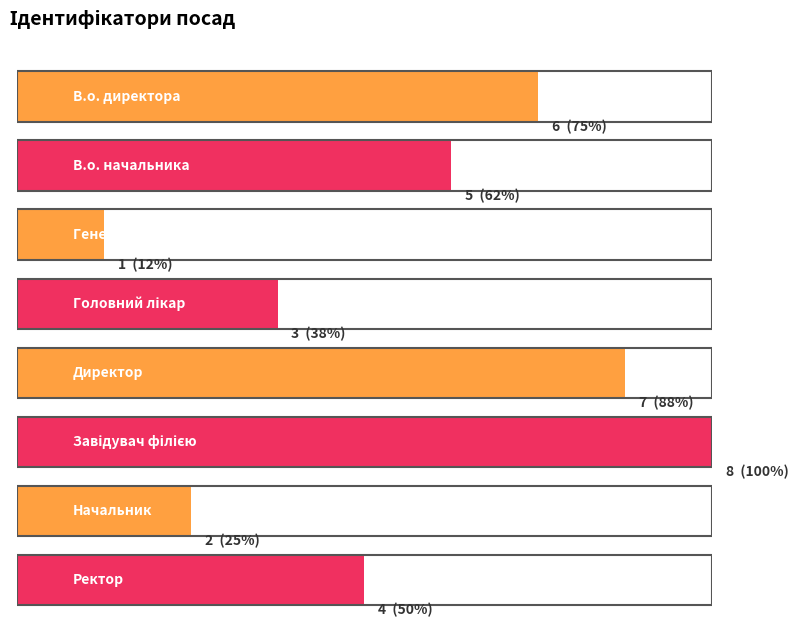

What is the maximum value shown in the chart?

8